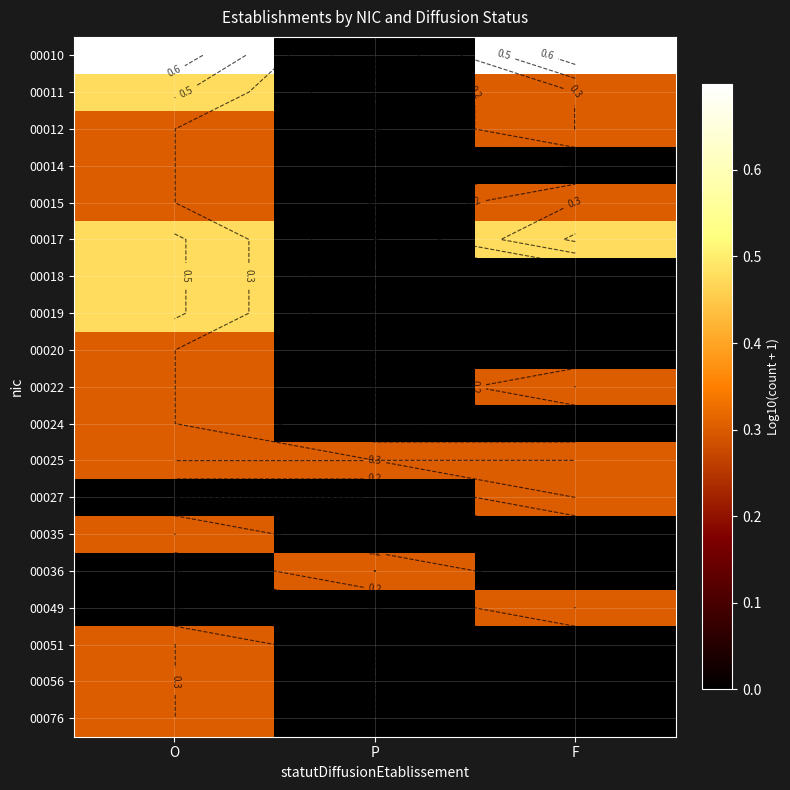

How many values in the 00018 series exceed 0?

1